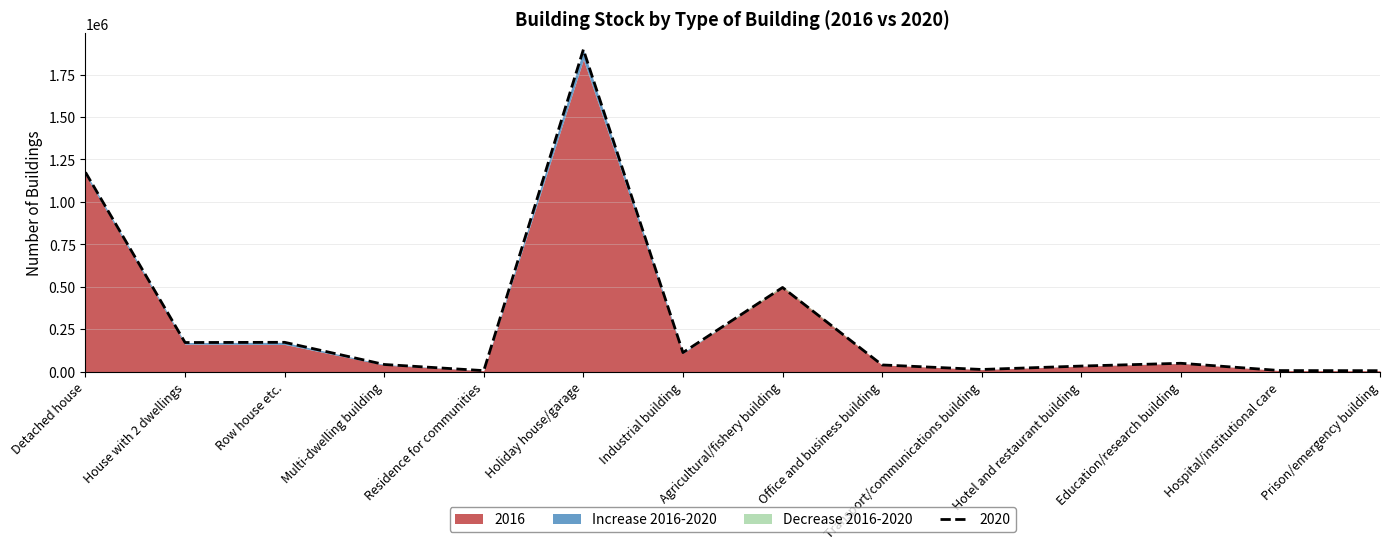

How many interior local peaks (higher than both neighbors) does the data have?

4